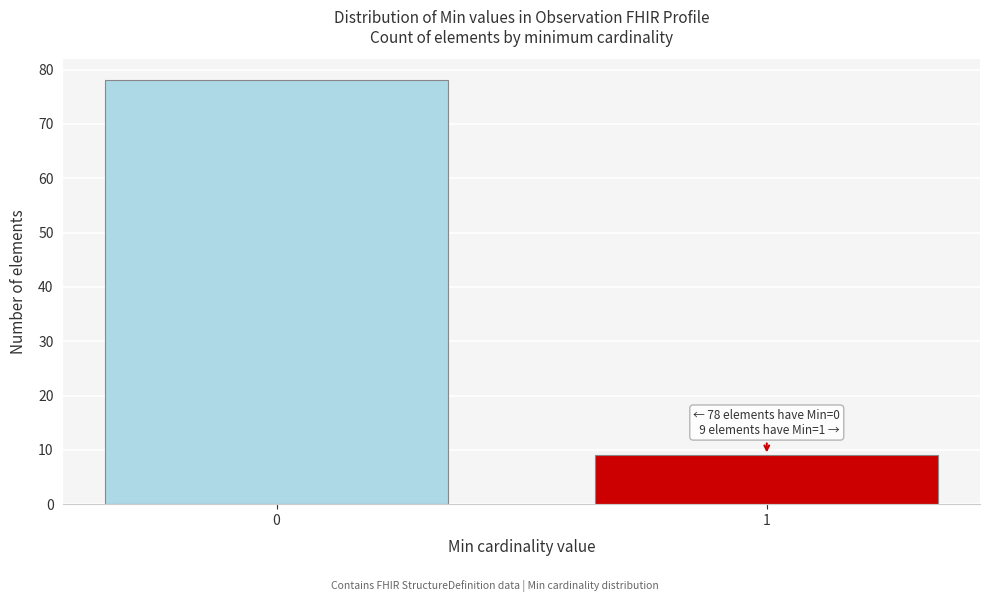

Reading right to left, extract all data points from this chart.

9	78